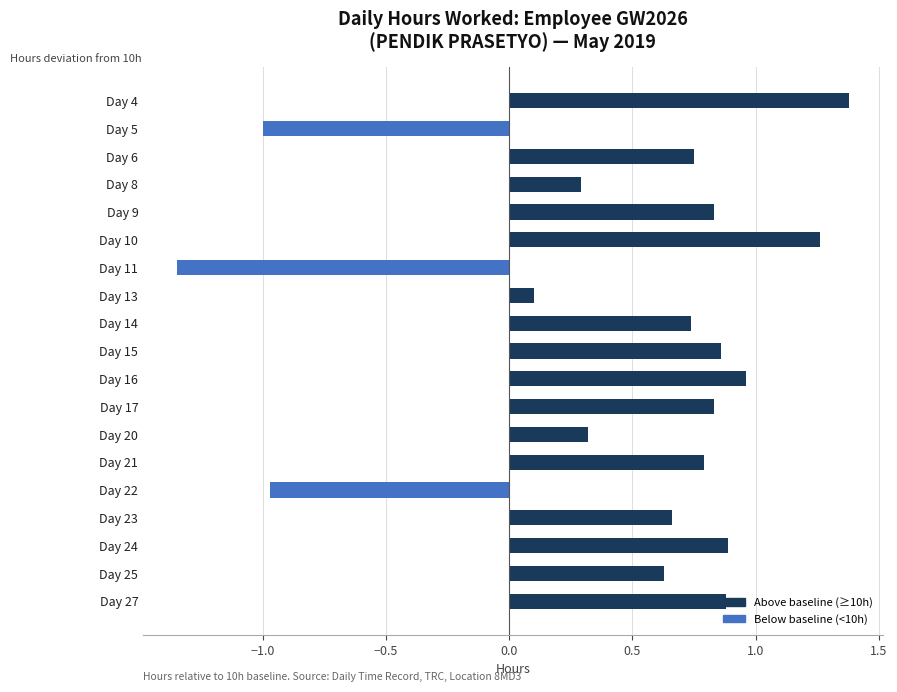

True or false: the data shows 0.1 at Day 13.

True